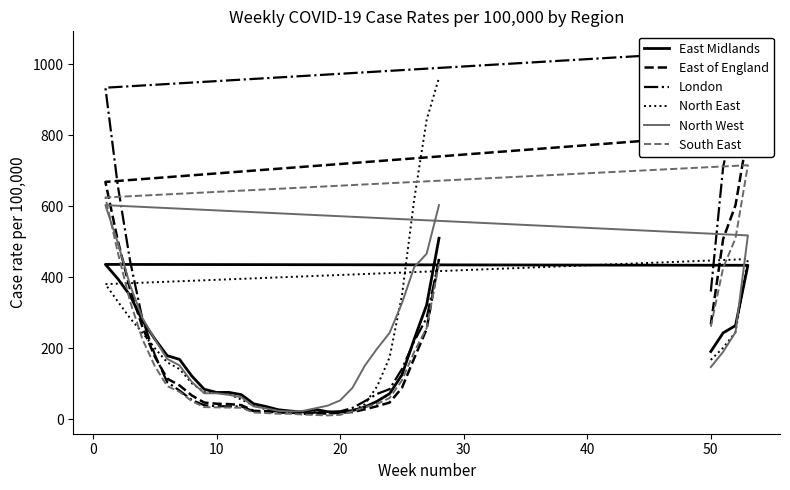

What is the average value of the North East series?

202.8